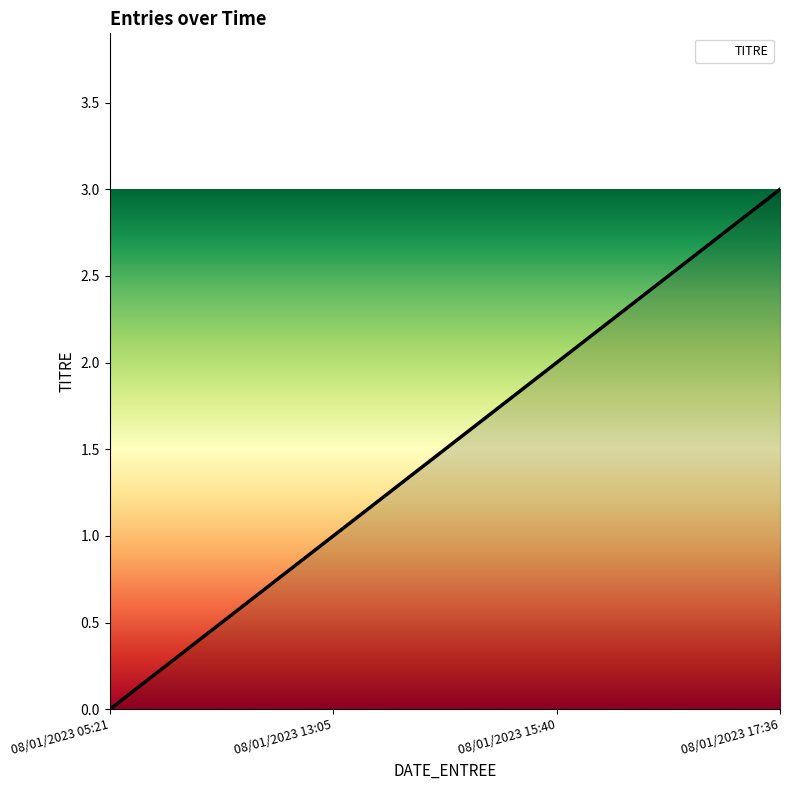

What is the change in value from 08/01/2023 13:05 to 08/01/2023 15:40?

+1